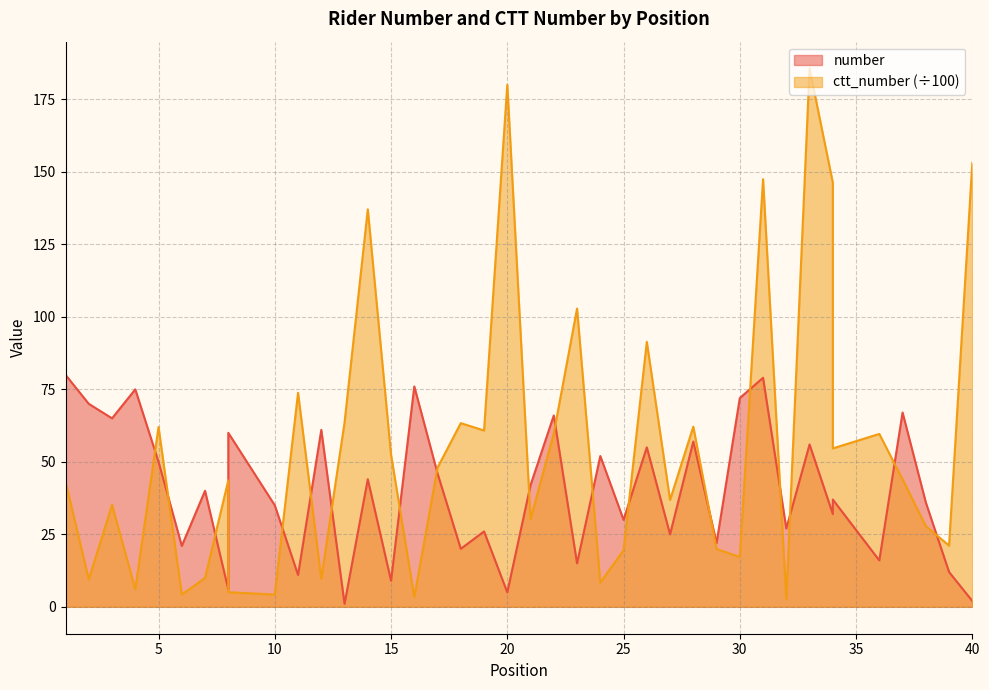

At which label is number closest to 40?

7